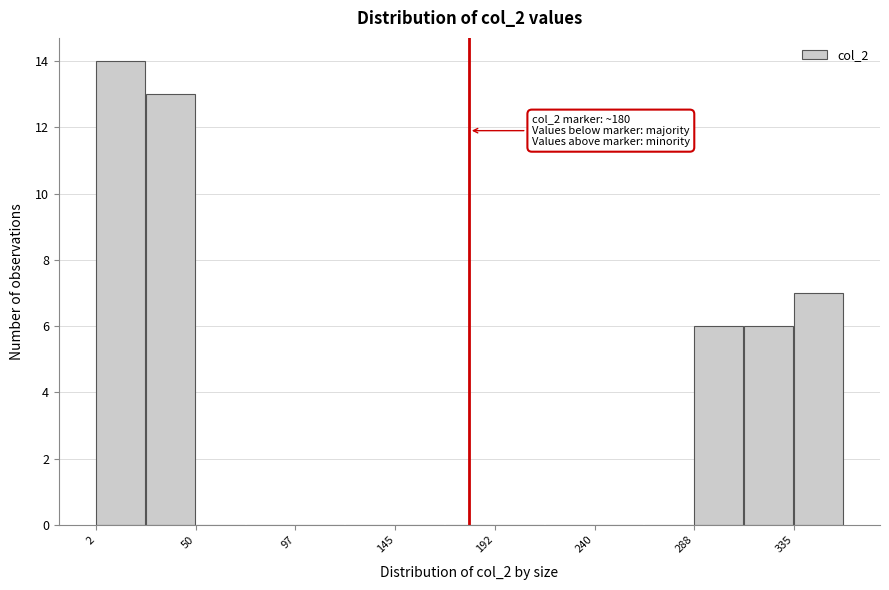

Which range on the x-axis has the tallest bar?

0 to 25